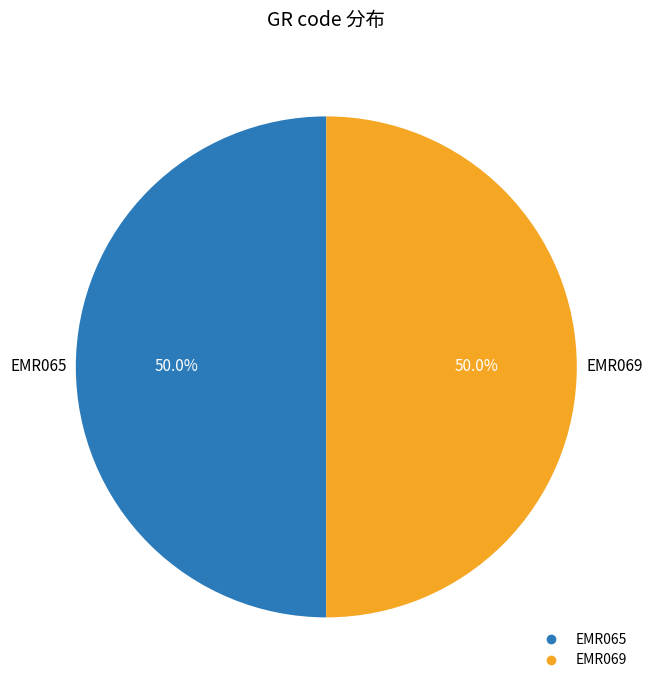

How many slices are in this pie chart?

2